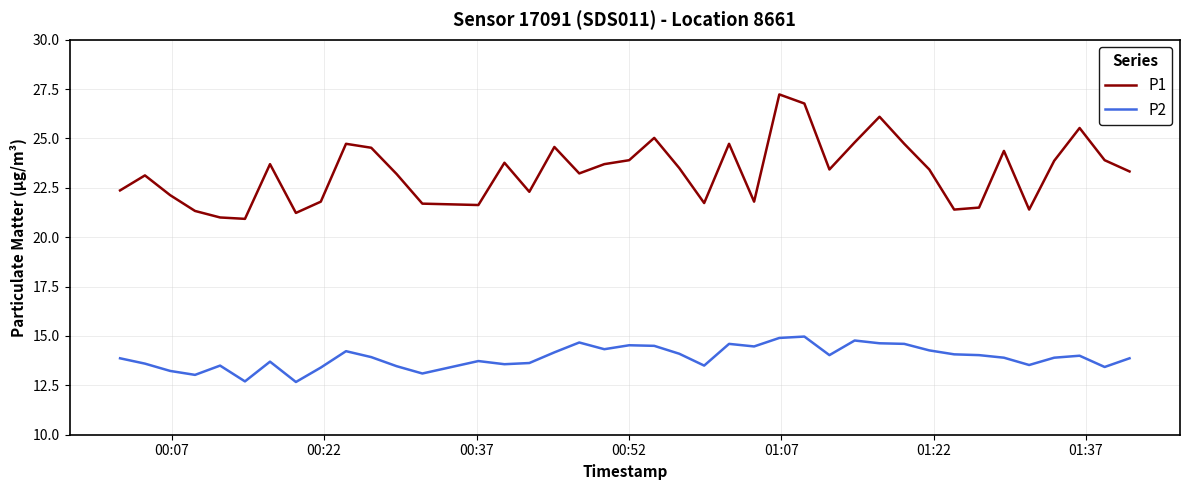

Rank the series by their average value, from highest to lowest.

P1, P2